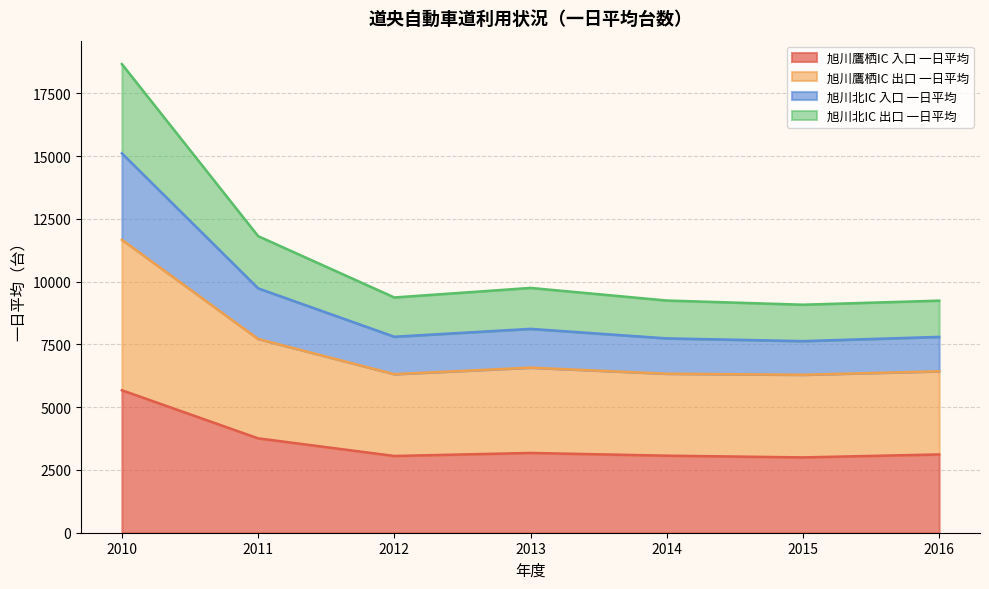

True or false: 旭川鷹栖IC 入口 一日平均 has a value of 3720 at 2010.

False